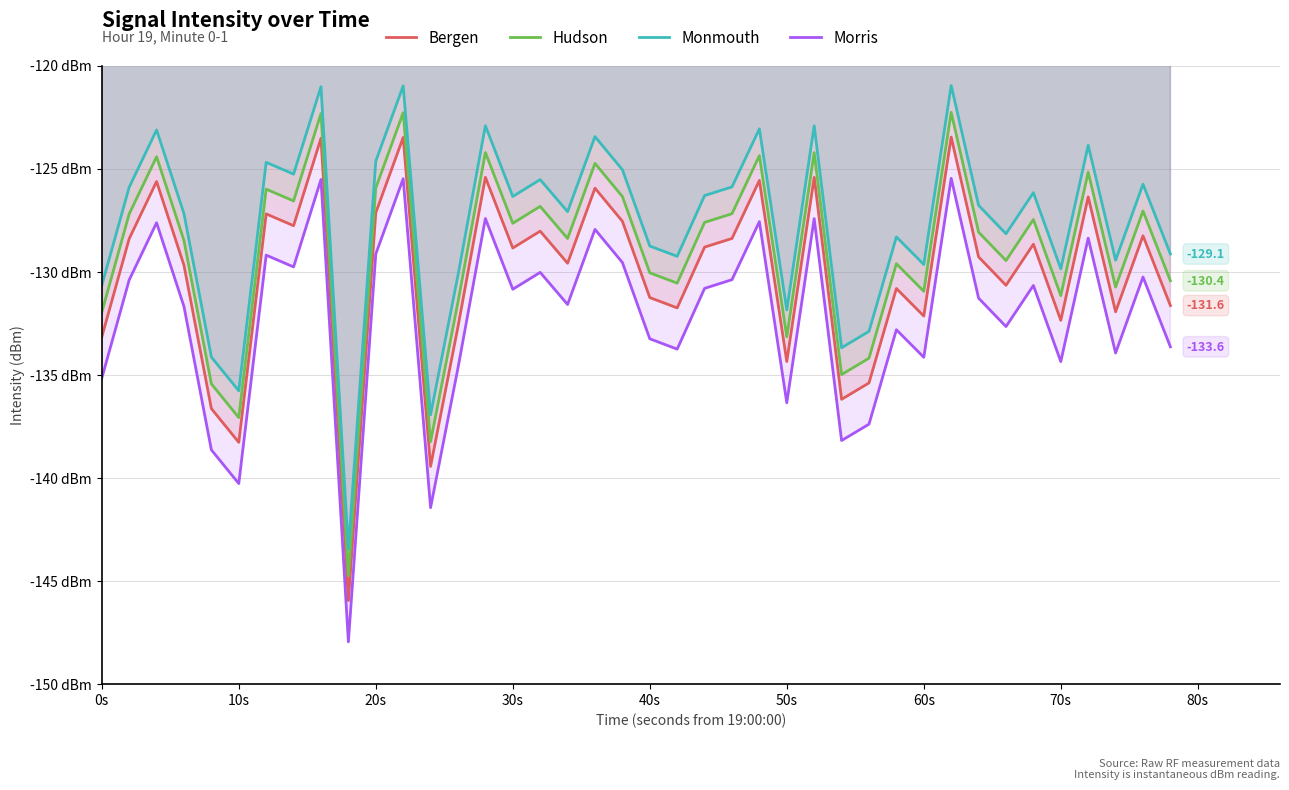

Where is Bergen nearest to the value -134?

50s